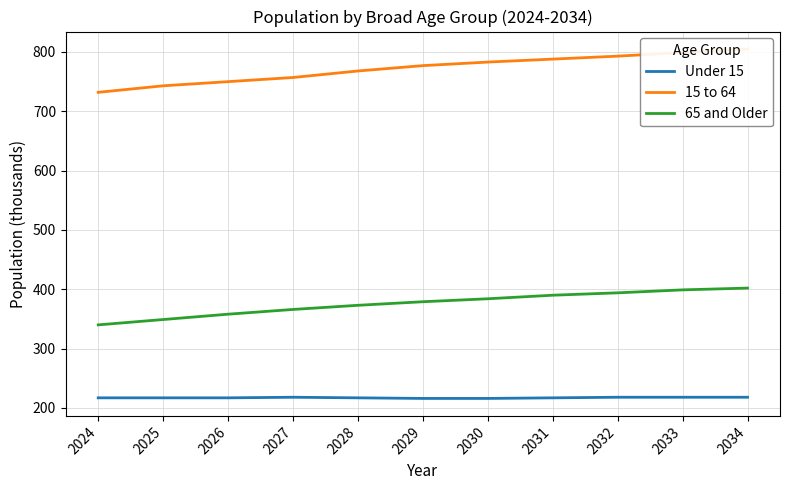

Reading left to right, what are all the values shown in this chart?

Under 15: 2024=217	2025=217	2026=217	2027=218	2028=217	2029=216	2030=216	2031=217	2032=218	2033=218	2034=218
15 to 64: 2024=732	2025=743	2026=750	2027=757	2028=768	2029=777	2030=783	2031=788	2032=793	2033=799	2034=805
65 and Older: 2024=340	2025=349	2026=358	2027=366	2028=373	2029=379	2030=384	2031=390	2032=394	2033=399	2034=402